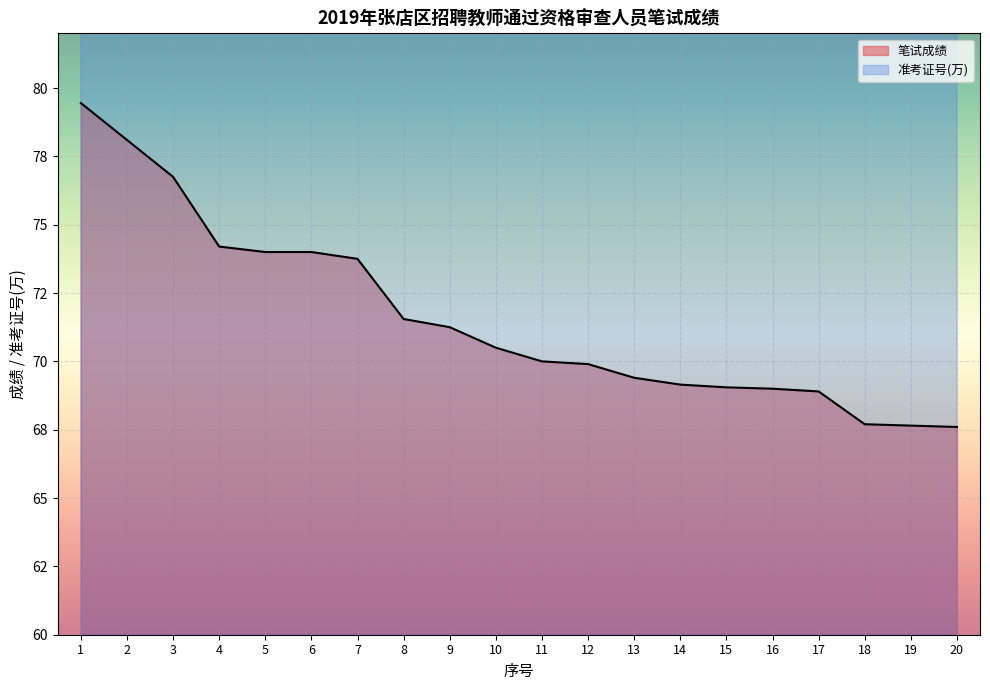

What is the value of the 笔试成绩 point at the 11th from the left?

70.0